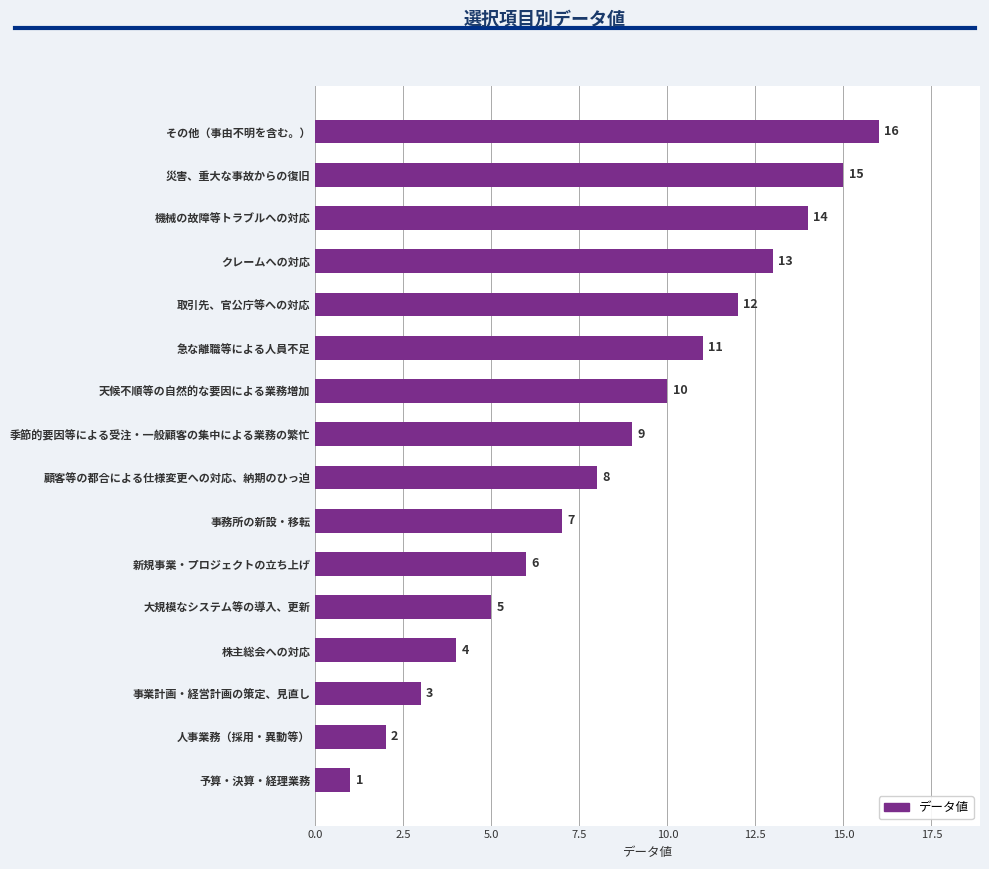

List the labels in order of value, largest first.

その他（事由不明を含む。）, 災害、重大な事故からの復旧, 機械の故障等トラブルへの対応, クレームへの対応, 取引先、官公庁等への対応, 急な離職等による人員不足, 天候不順等の自然的な要因による業務増加, 季節的要因等による受注・一般顧客の集中による業務の繁忙, 顧客等の都合による仕様変更への対応、納期のひっ迫, 事務所の新設・移転, 新規事業・プロジェクトの立ち上げ, 大規模なシステム等の導入、更新, 株主総会への対応, 事業計画・経営計画の策定、見直し, 人事業務（採用・異動等）, 予算・決算・経理業務